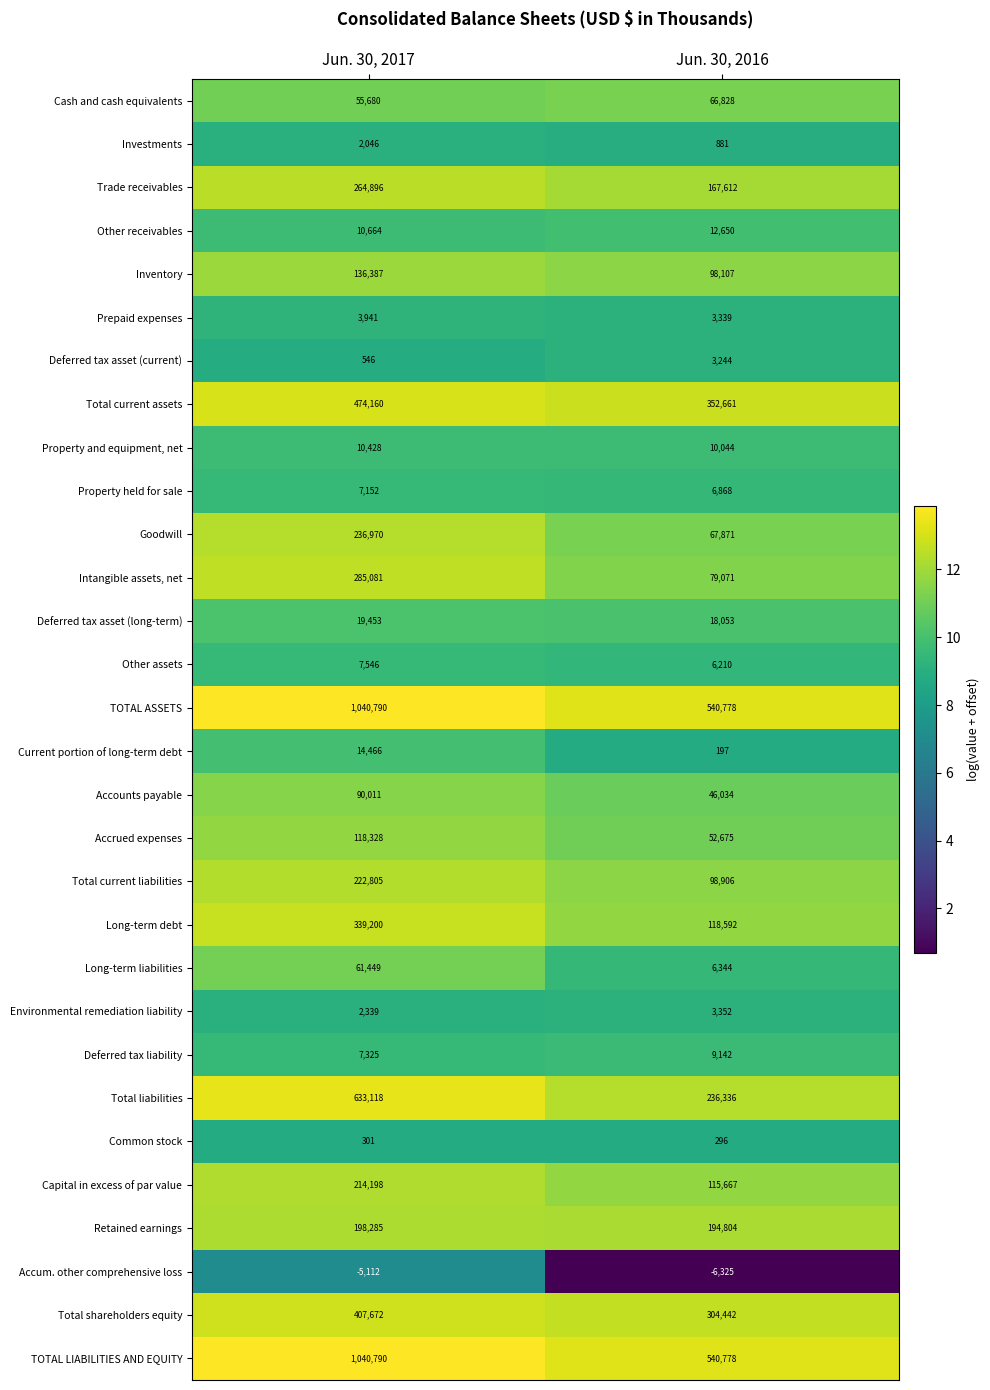

The Total current liabilities series shows 222805 at Jun. 30, 2017. True or false?

True